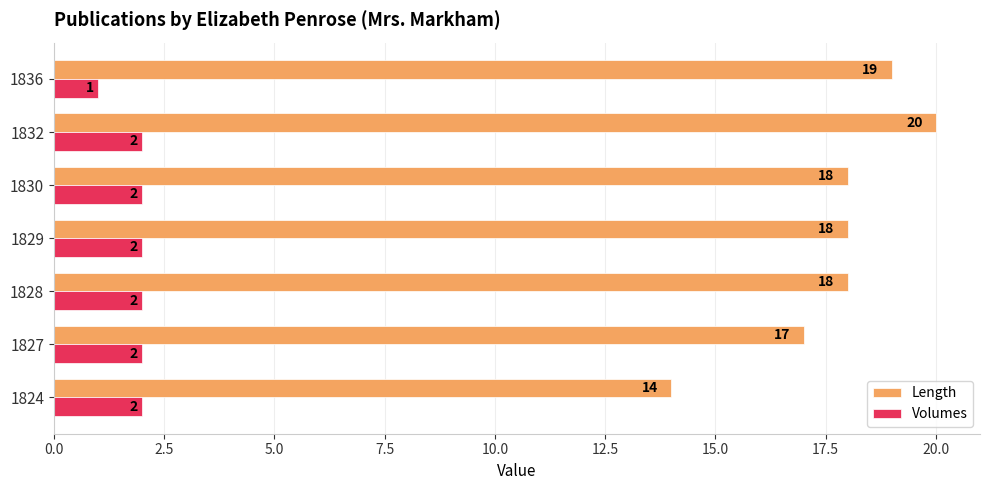

What is the maximum value shown in the chart?

20